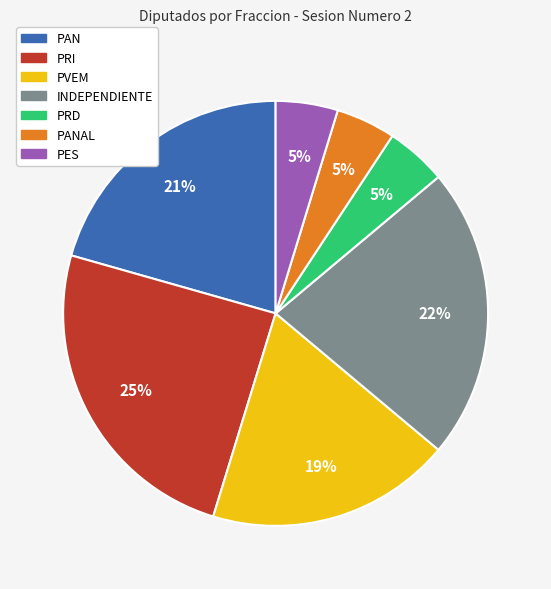

To the nearest percent, what is the average slice percentage?

14%